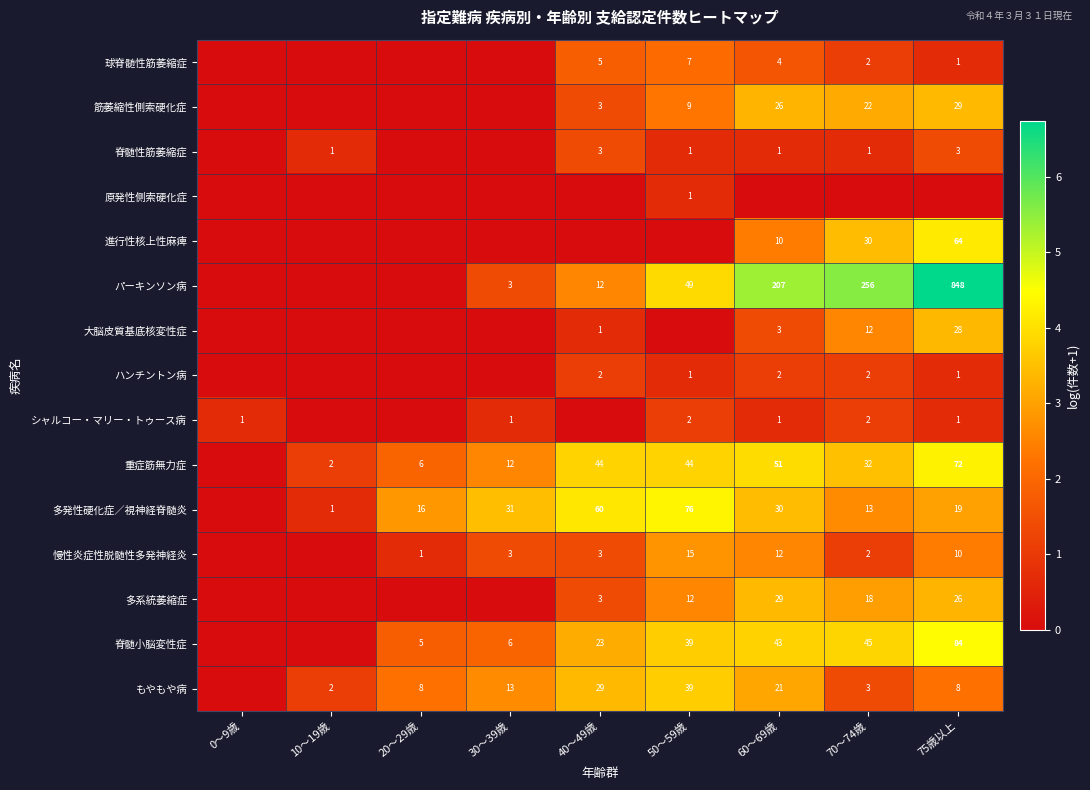

The value of 進行性核上性麻痺 at 75歳以上 is 64. True or false?

True